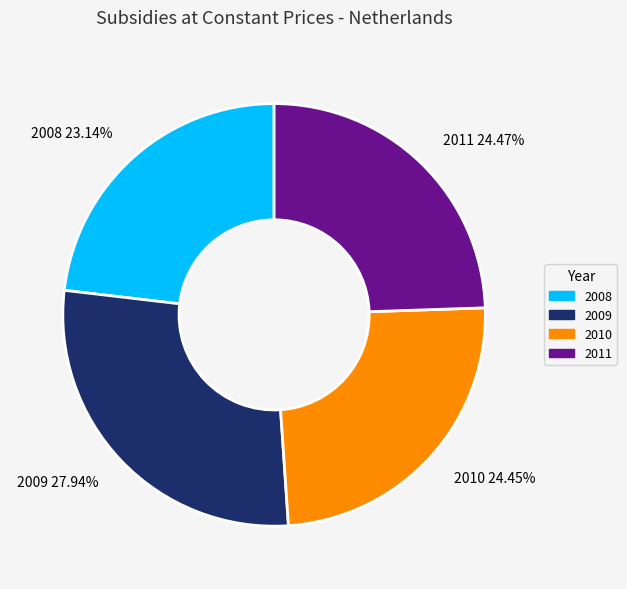

To the nearest percent, what portion does 2009 represent?

28%